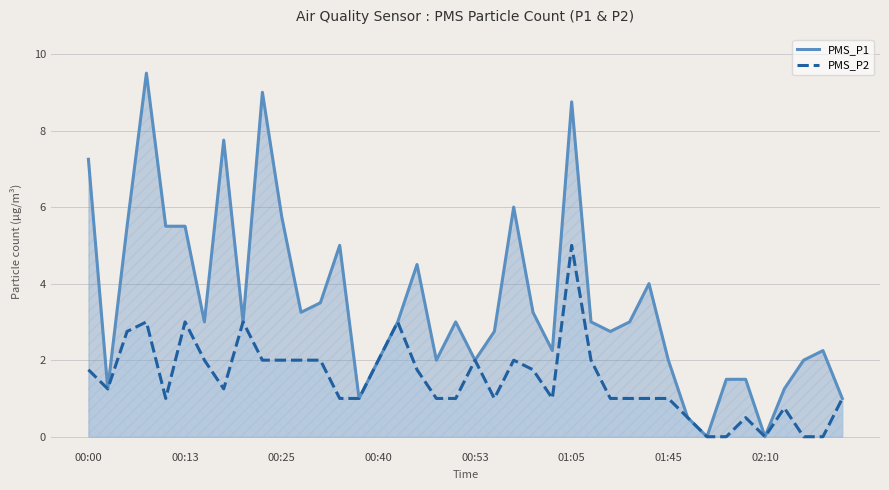

How many values in the PMS_P2 series exceed 1?

20